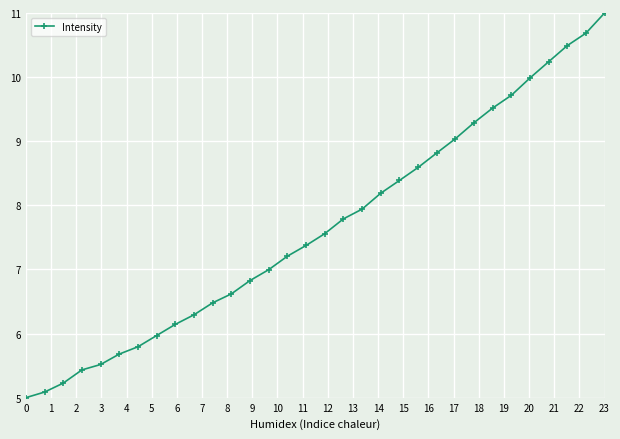

What is the average value?

7.7